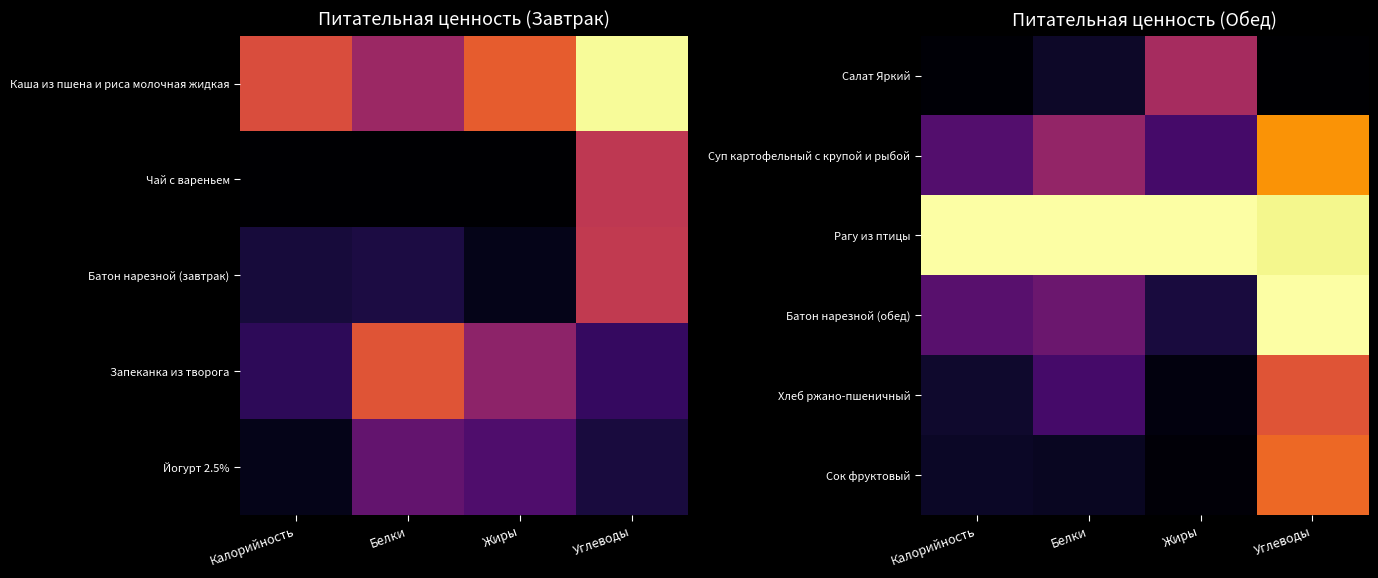

The Хлеб ржано-пшеничный series shows 0.0 at Жиры. True or false?

False